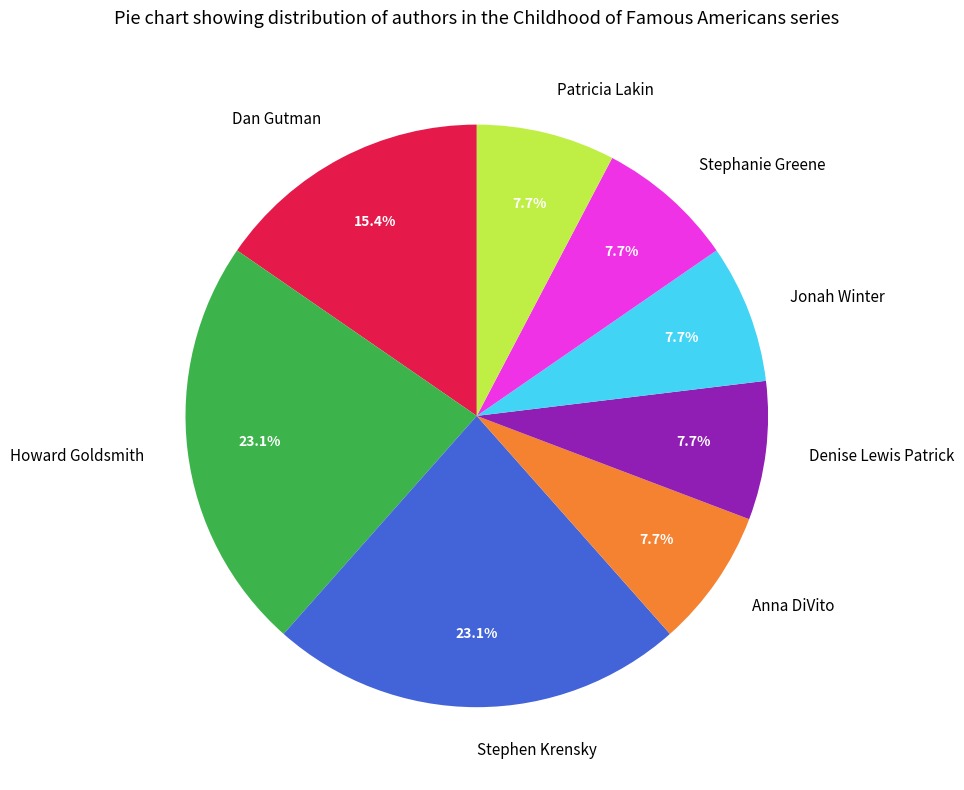

Count the number of slices in the pie.

8